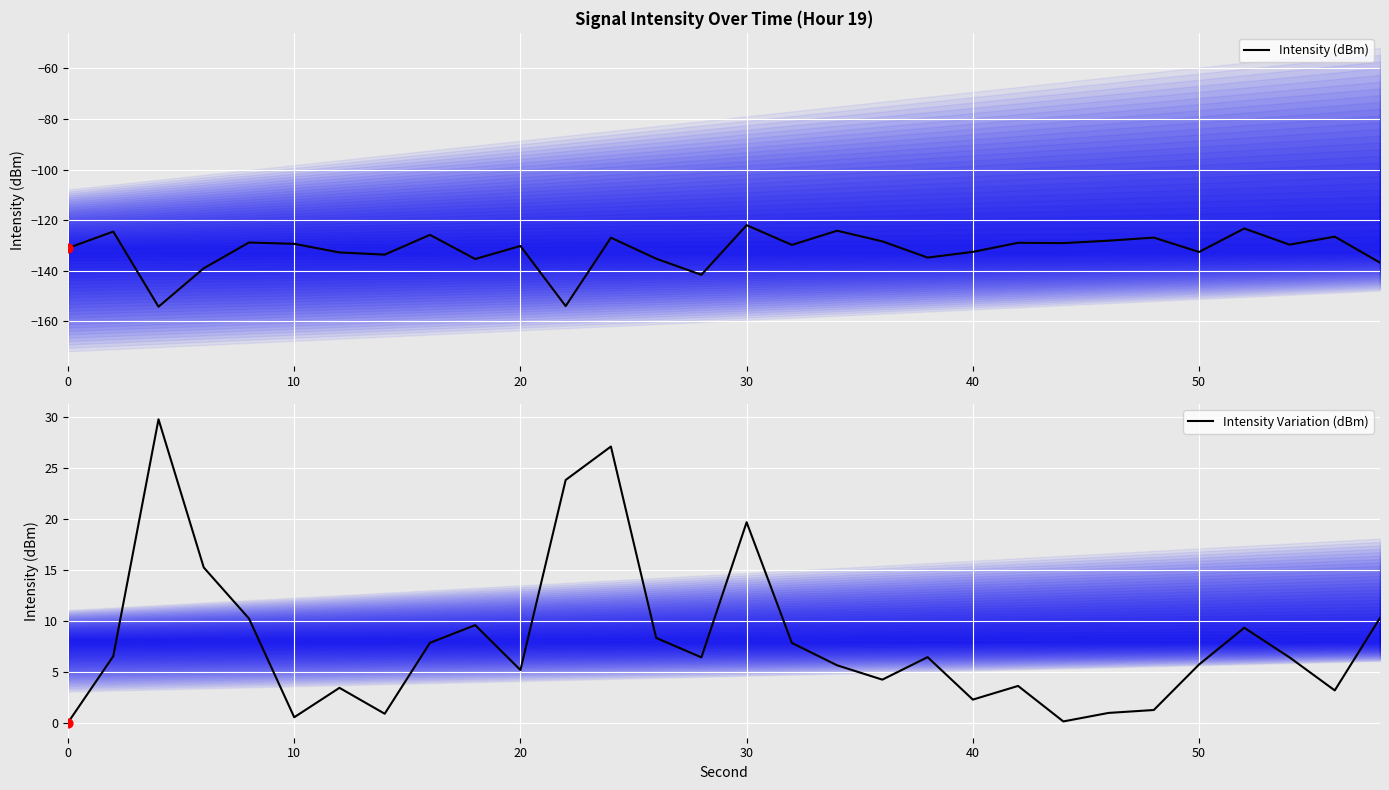

What are all the series names shown in the legend?

Intensity (dBm), Intensity Variation (dBm)